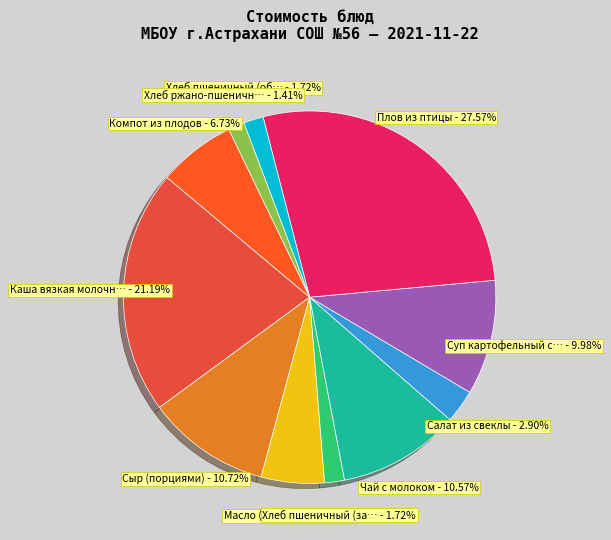

Does any single category account for the majority?

No